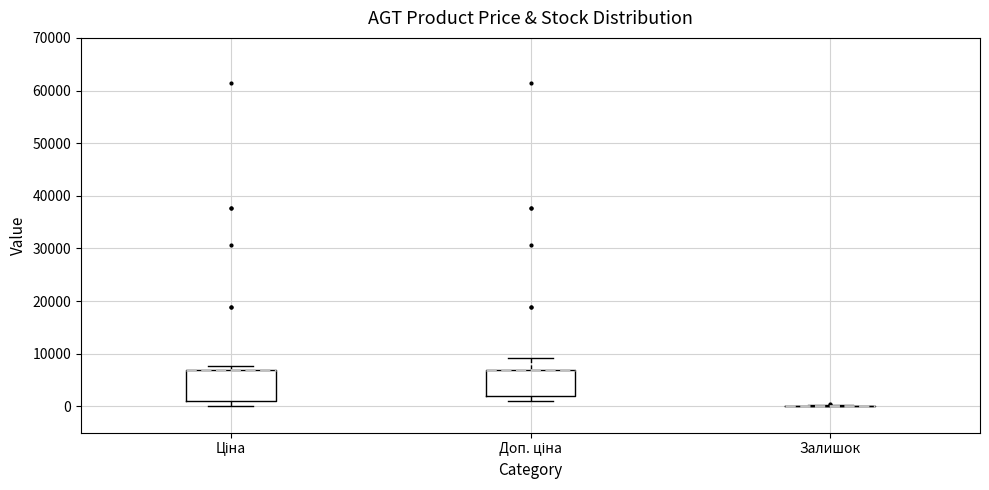

Reading left to right, transcribe this box plot: for each box, give where its median line is, the range the box spans, and where its two whiskers end, as read against the y-axis. The values are not printed on the chart, so give them approximately, as read against the axis.

Ціна: median 7000 (drawn on the box's upper edge), box 1000 to 7000, whiskers 0 to 8000
Доп. ціна: median 7000 (drawn on the box's upper edge), box 2000 to 7000, whiskers 1000 to 9000
Залишок: box collapsed to a line at 0, whiskers 0 to 0